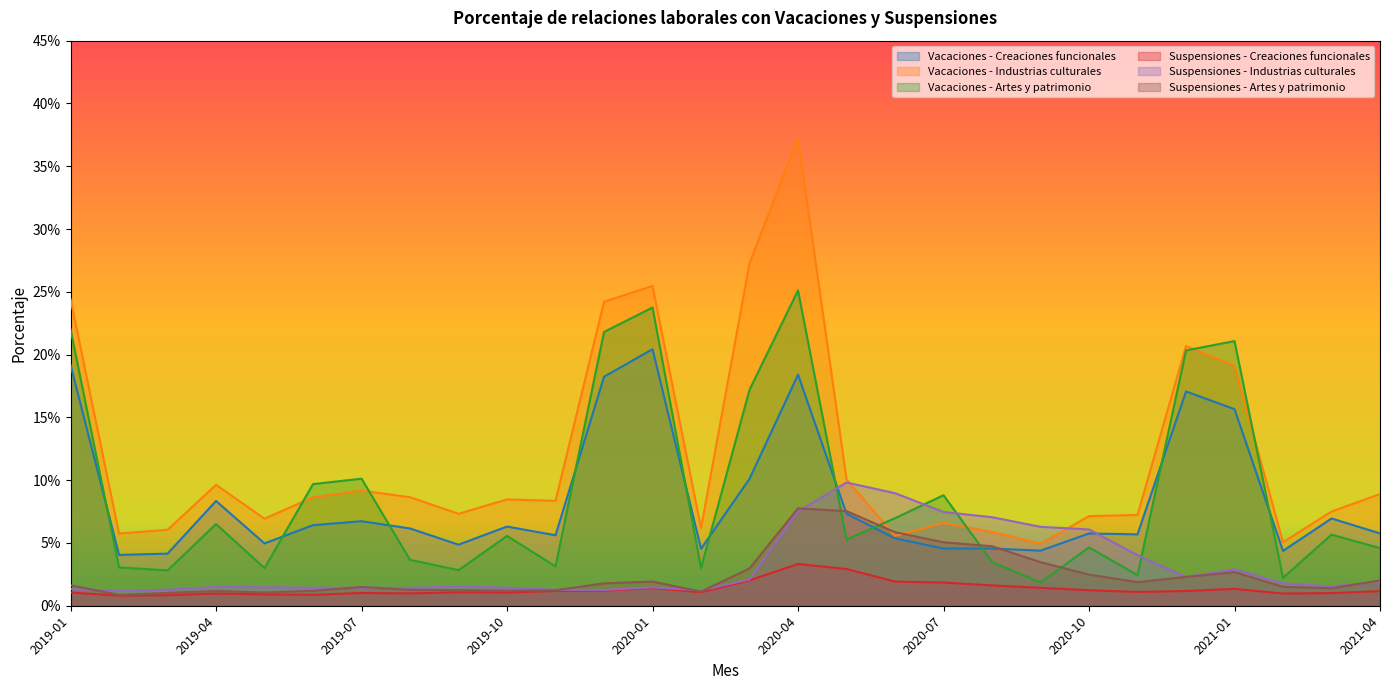

Reading right to left, transcribe all the data shown in this chart.

Vacaciones - Creaciones funcionales: 0.1	0.1	0.0	0.2	0.2	0.1	0.1	0.0	0.0	0.0	0.1	0.1	0.2	0.1	0.0	0.2	0.2	0.1	0.1	0.0	0.1	0.1	0.1	0.0	0.1	0.0	0.0	0.2
Vacaciones - Industrias culturales: 0.1	0.1	0.1	0.2	0.2	0.1	0.1	0.0	0.1	0.1	0.1	0.1	0.4	0.3	0.1	0.3	0.2	0.1	0.1	0.1	0.1	0.1	0.1	0.1	0.1	0.1	0.1	0.2
Vacaciones - Artes y patrimonio: 0.0	0.1	0.0	0.2	0.2	0.0	0.0	0.0	0.0	0.1	0.1	0.1	0.3	0.2	0.0	0.2	0.2	0.0	0.1	0.0	0.0	0.1	0.1	0.0	0.1	0.0	0.0	0.2
Suspensiones - Creaciones funcionales: 0.0	0.0	0.0	0.0	0.0	0.0	0.0	0.0	0.0	0.0	0.0	0.0	0.0	0.0	0.0	0.0	0.0	0.0	0.0	0.0	0.0	0.0	0.0	0.0	0.0	0.0	0.0	0.0
Suspensiones - Industrias culturales: 0.0	0.0	0.0	0.0	0.0	0.0	0.1	0.1	0.1	0.1	0.1	0.1	0.1	0.0	0.0	0.0	0.0	0.0	0.0	0.0	0.0	0.0	0.0	0.0	0.0	0.0	0.0	0.0
Suspensiones - Artes y patrimonio: 0.0	0.0	0.0	0.0	0.0	0.0	0.0	0.0	0.0	0.1	0.1	0.1	0.1	0.0	0.0	0.0	0.0	0.0	0.0	0.0	0.0	0.0	0.0	0.0	0.0	0.0	0.0	0.0